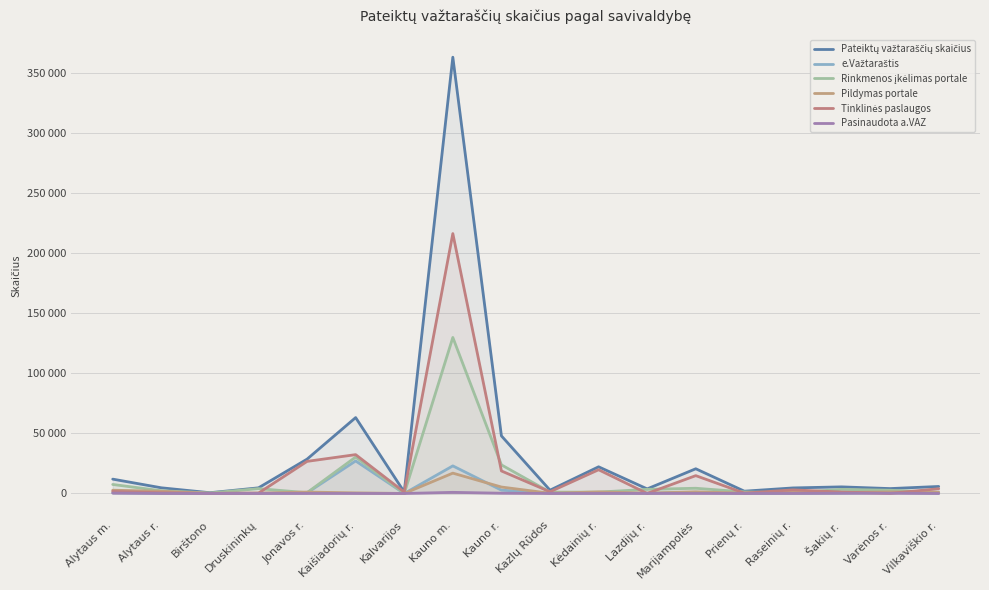

Which series has the largest range (max minus min)?

Pateiktų važtaraščių skaičius